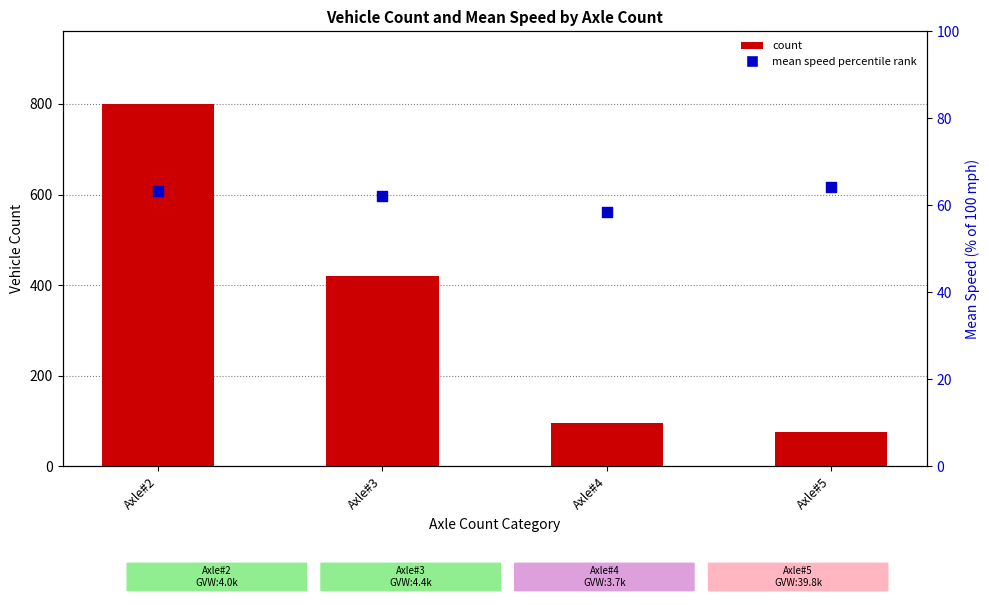

Which series contains the highest Y value?

count